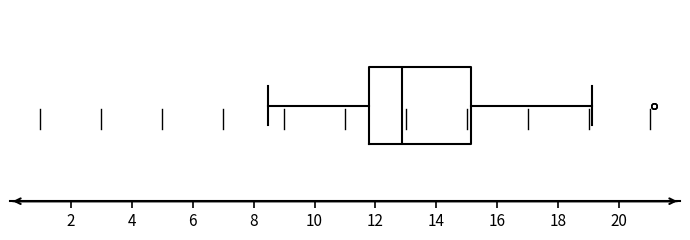

Where is the left edge of the box on the x-axis? The values are not printed on the chart, so give them approximately, as read against the axis.

11.8